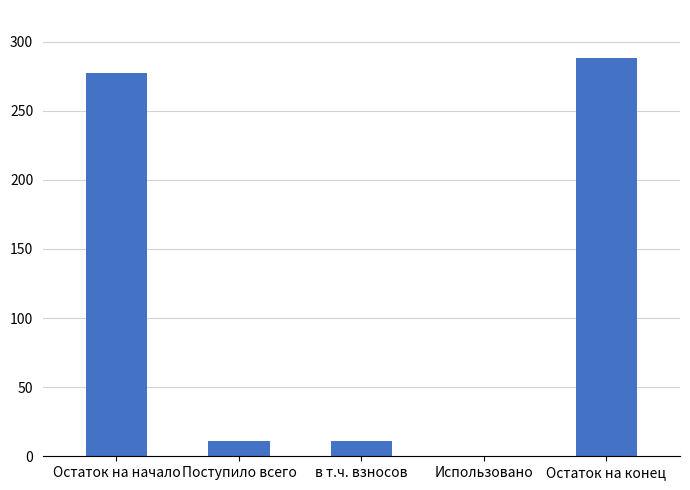

The value at Остаток на начало is 116.7. True or false?

False